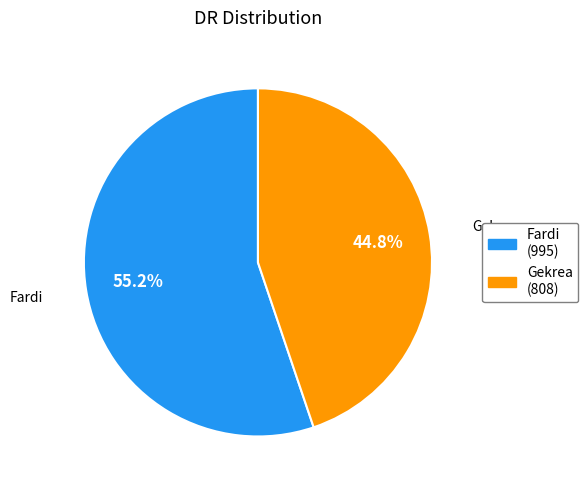

How many segments does this pie chart have?

2